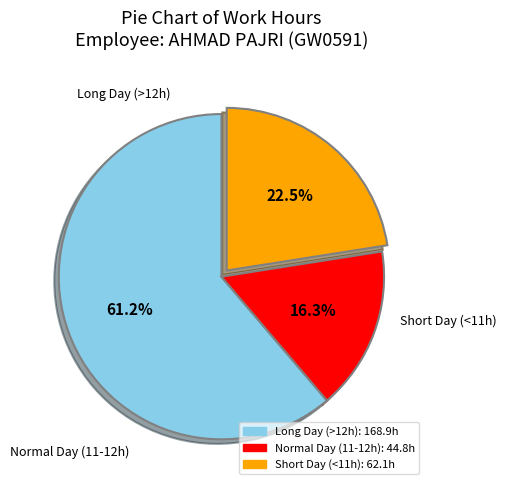

Is there a majority slice in this chart?

Yes